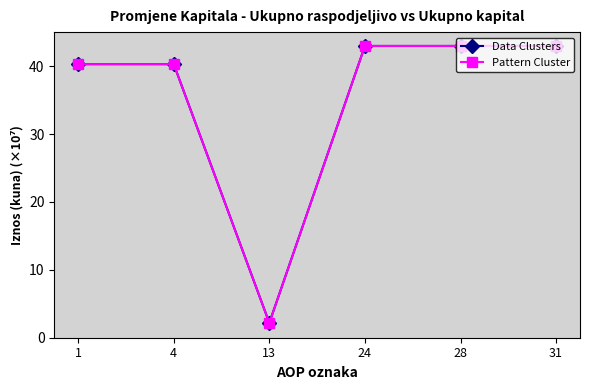

What is the maximum value for Data Clusters?

43.0